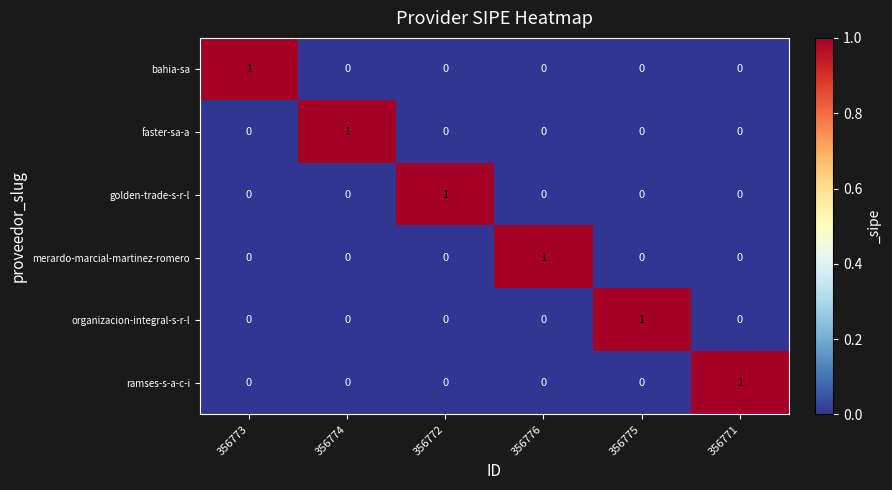

How many data points does each series have?

6